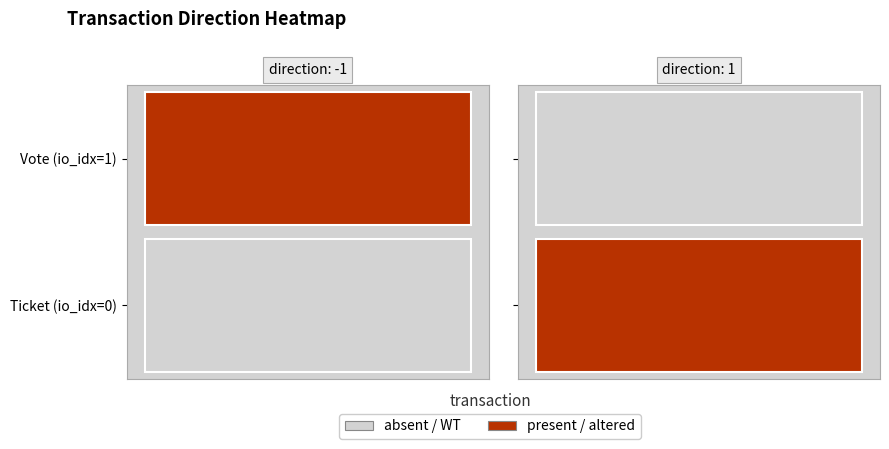

Is it true that 296ed13982ee4d4394be0ea230df03fc2dc2f97 equals 2 at 0?

False